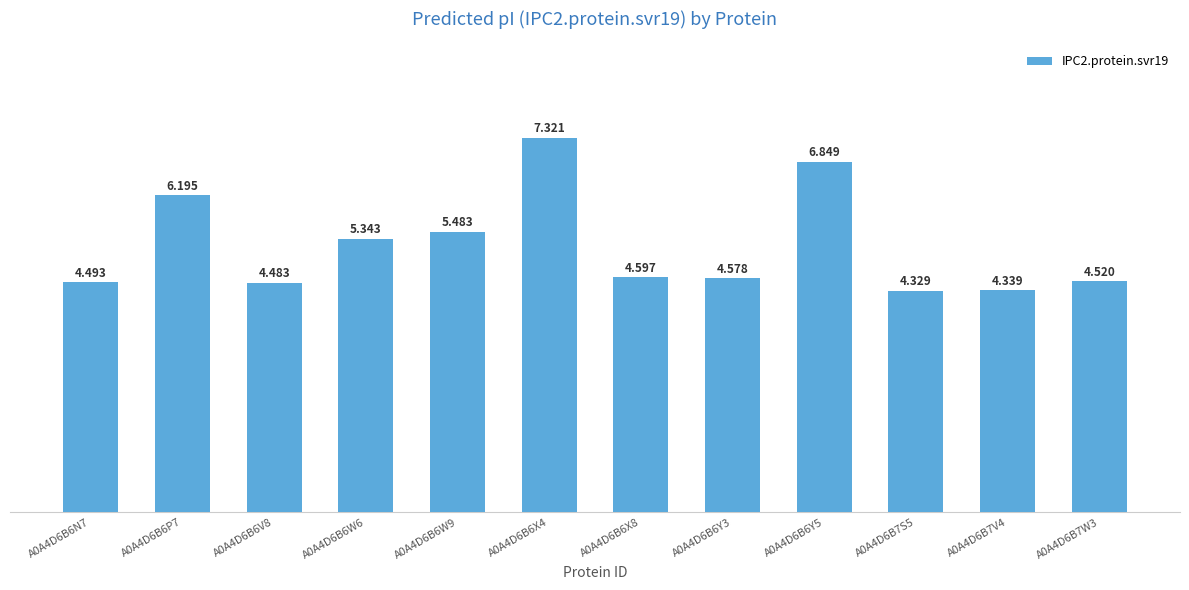

Count the number of data series in this chart.

1